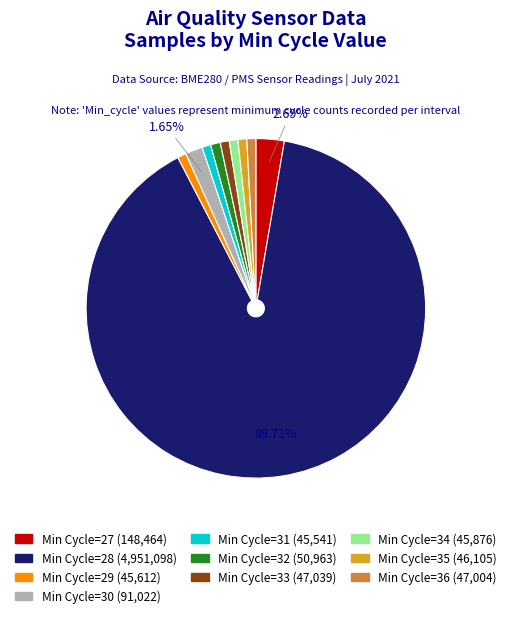

Is there a majority slice in this chart?

Yes